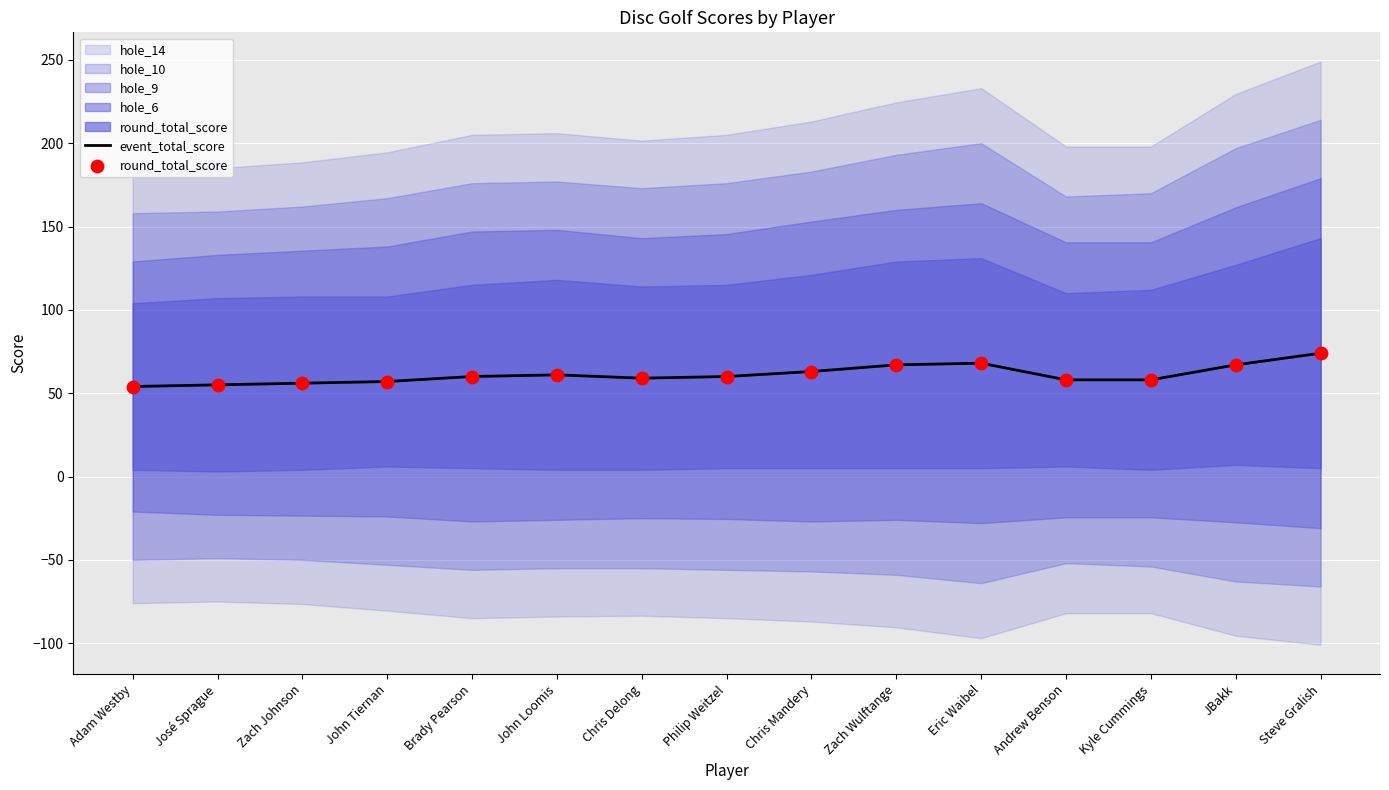

At how many categories does at least one series exceed 64?

4